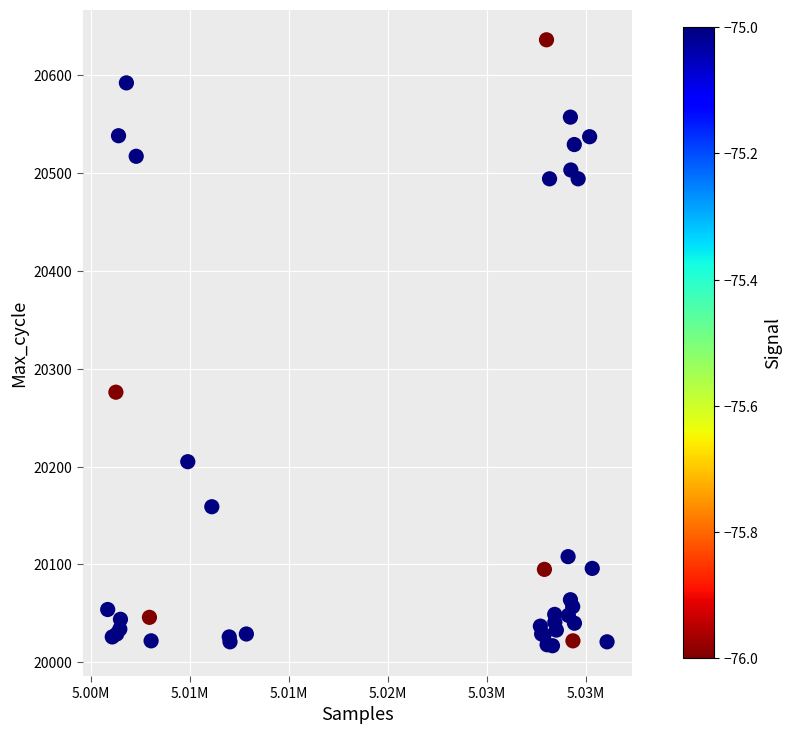

What Y value in the scatter plot is closest to 20326?

20276